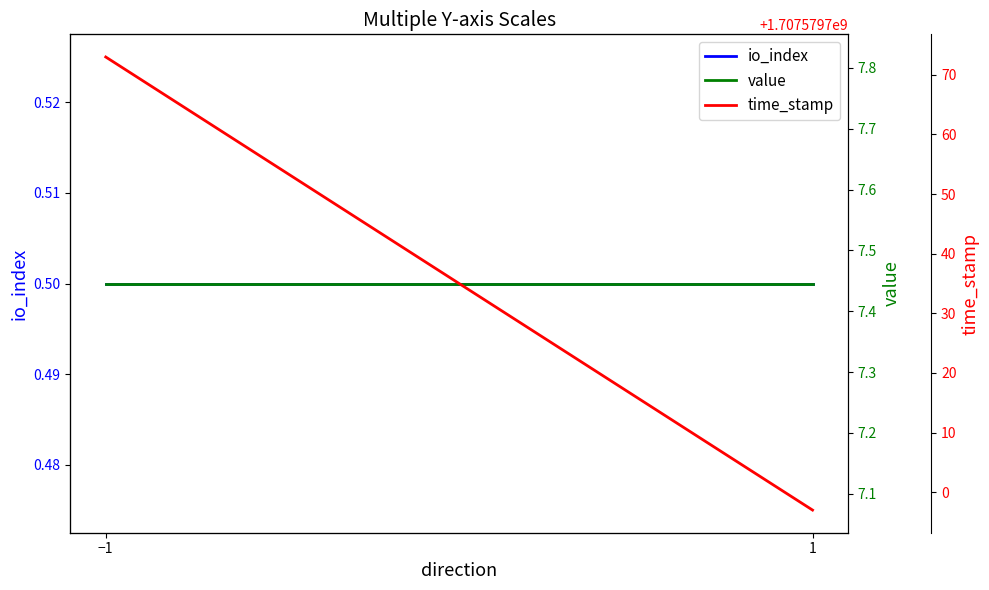

Reading left to right, extract all data points from this chart.

io_index: −1=0.5	1=0.5
value: −1=7.4	1=7.4
time_stamp: −1=1707579773.0	1=1707579697.0